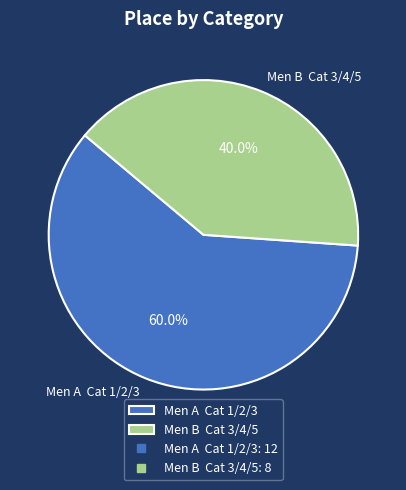

Which slice is the smallest?

Men B Cat 3/4/5